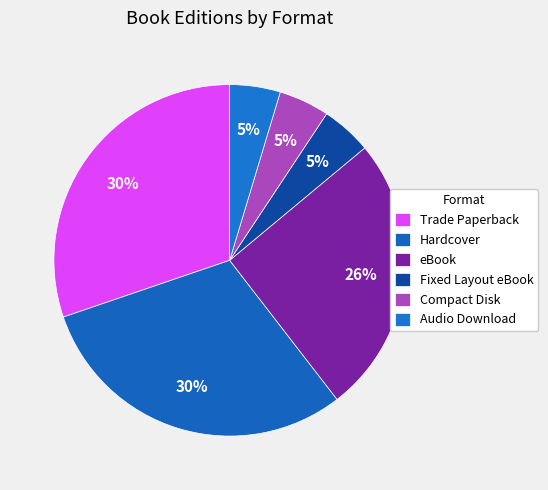

Rank the categories by value from lowest to highest.

Fixed Layout eBook, Compact Disk, Audio Download, eBook, Trade Paperback, Hardcover